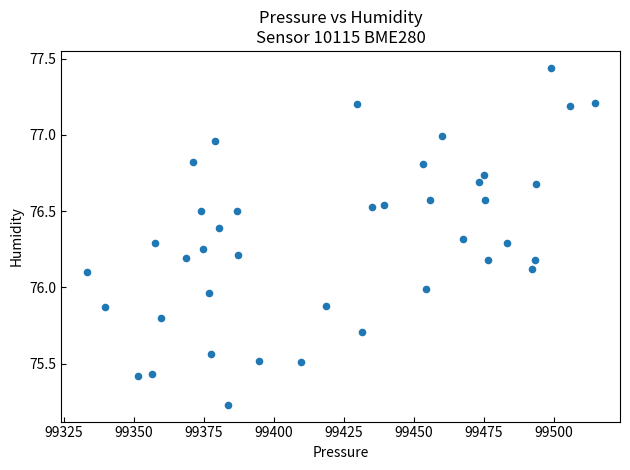

What is the range of Y values (max minus min)?

2.2